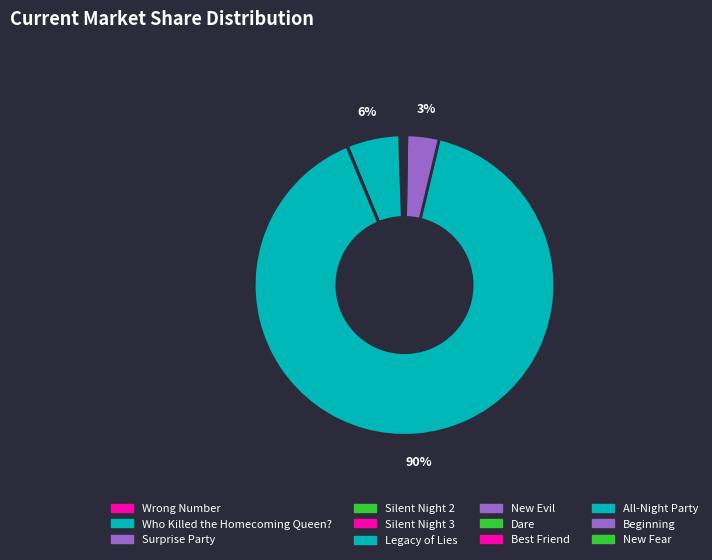

What is the majority slice?

All-Night Party